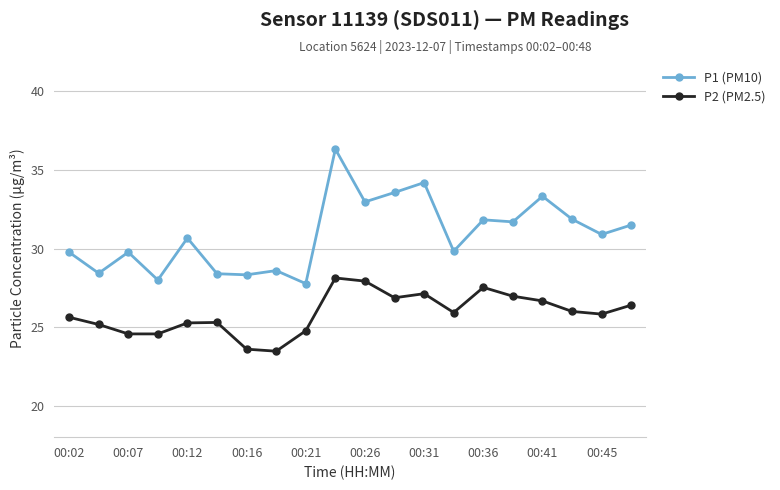

What is the smallest value displayed?

23.5